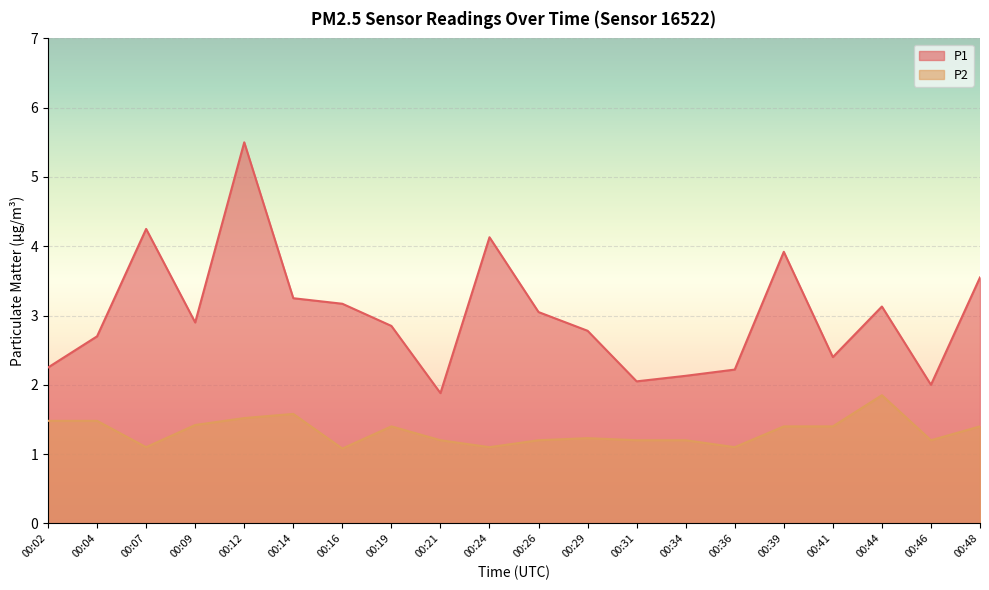

What is the sum of all P1 values?

60.1